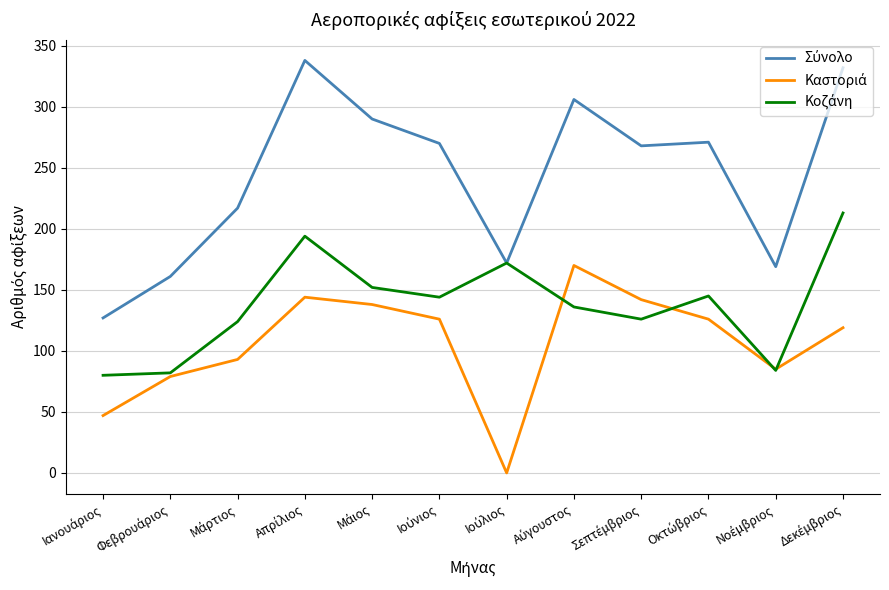

What is the greatest value displayed?

338